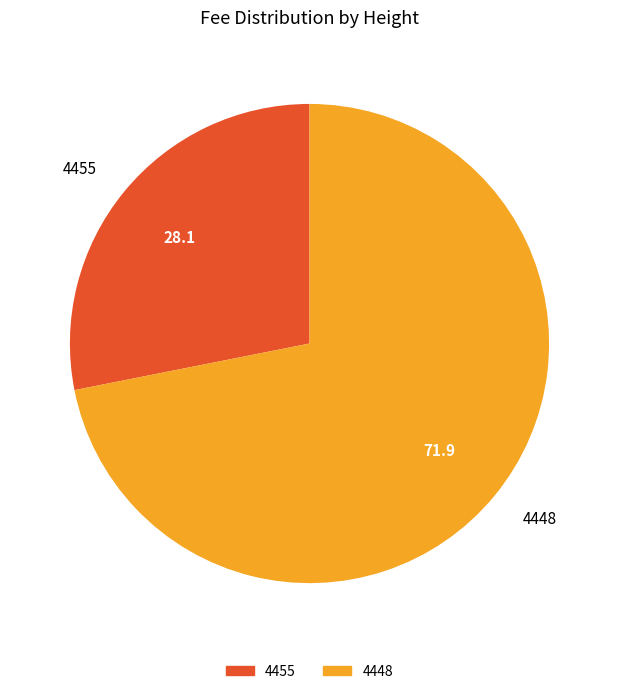

Which category has the biggest portion of the pie?

4448